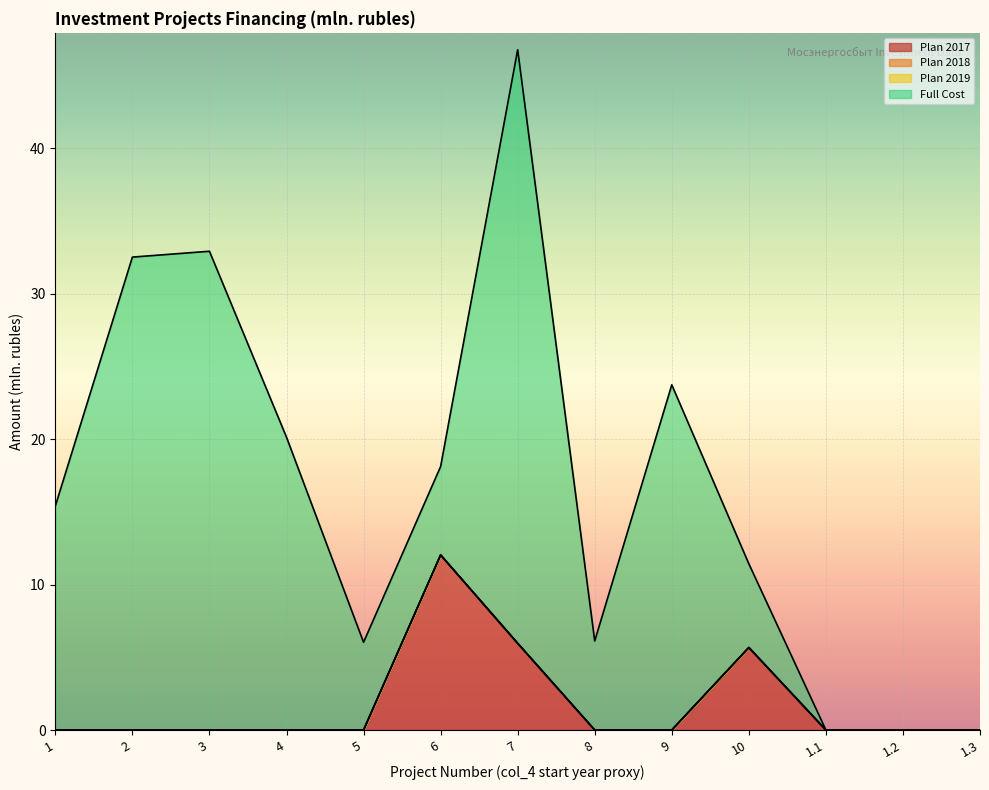

What are all the series names shown in the legend?

Plan 2017, Plan 2018, Plan 2019, Full Cost